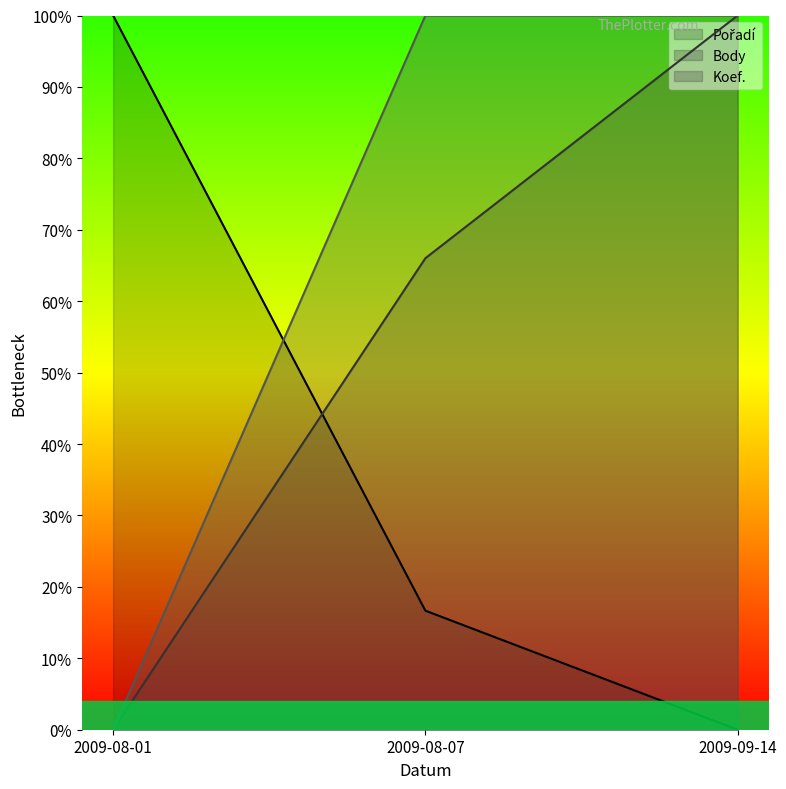

Reading left to right, list all the values displayed in this chart.

Pořadí: 100.0	16.7	0.0
Body: 0.0	66.0	100.0
Koef.: 0.0	100.0	100.0